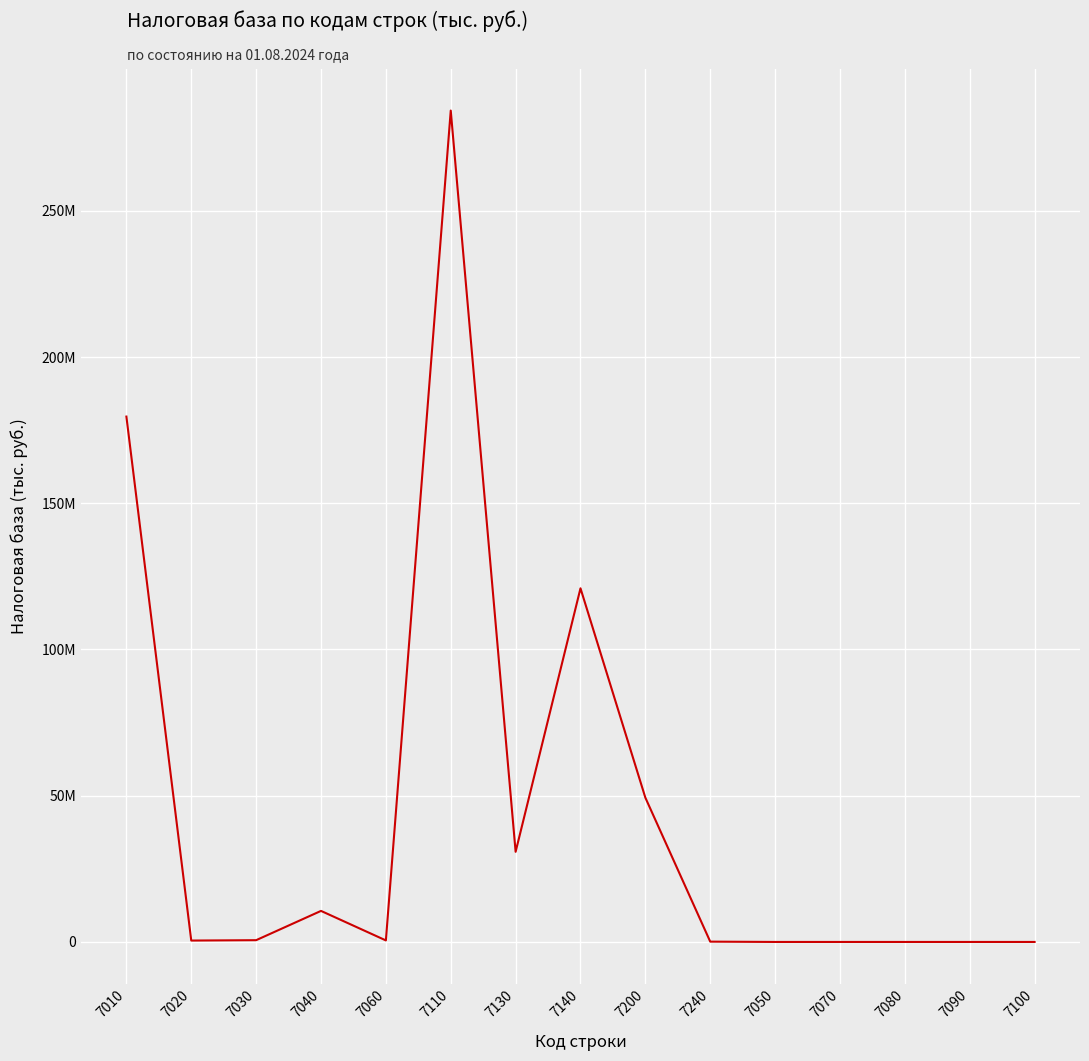

Which has a higher value, 7090 or 7060?

7060